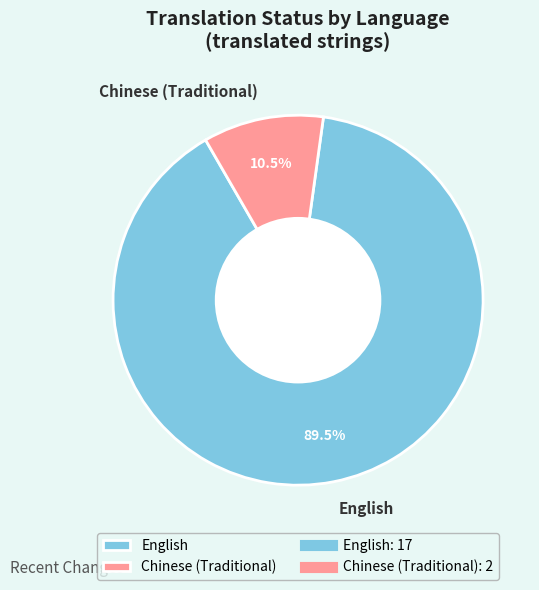

Does Chinese (Traditional) account for over 50% of the chart?

No